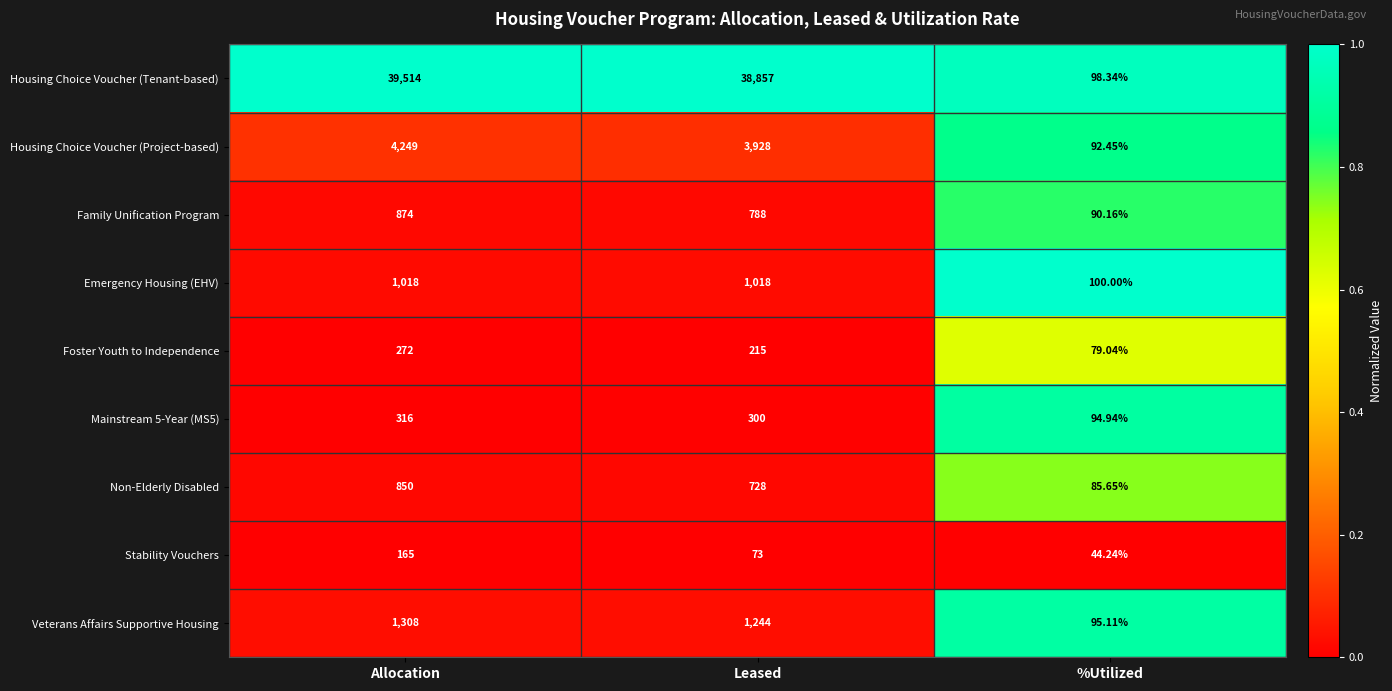

At which label does Family Unification Program reach its peak?

Allocation